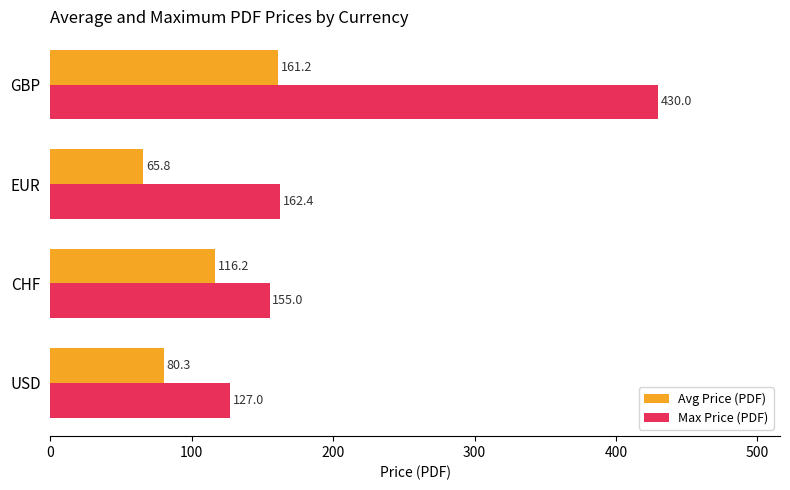

Which series has the widest spread of values?

Max Price (PDF)